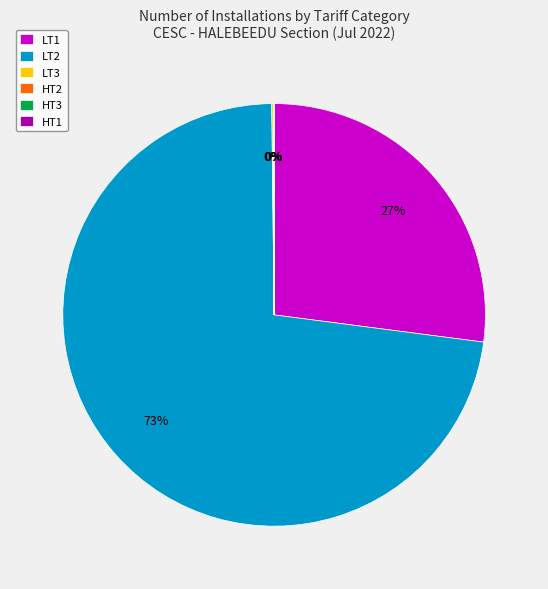

To the nearest percent, what is the difference between the largest and smallest slice percentages?

73%